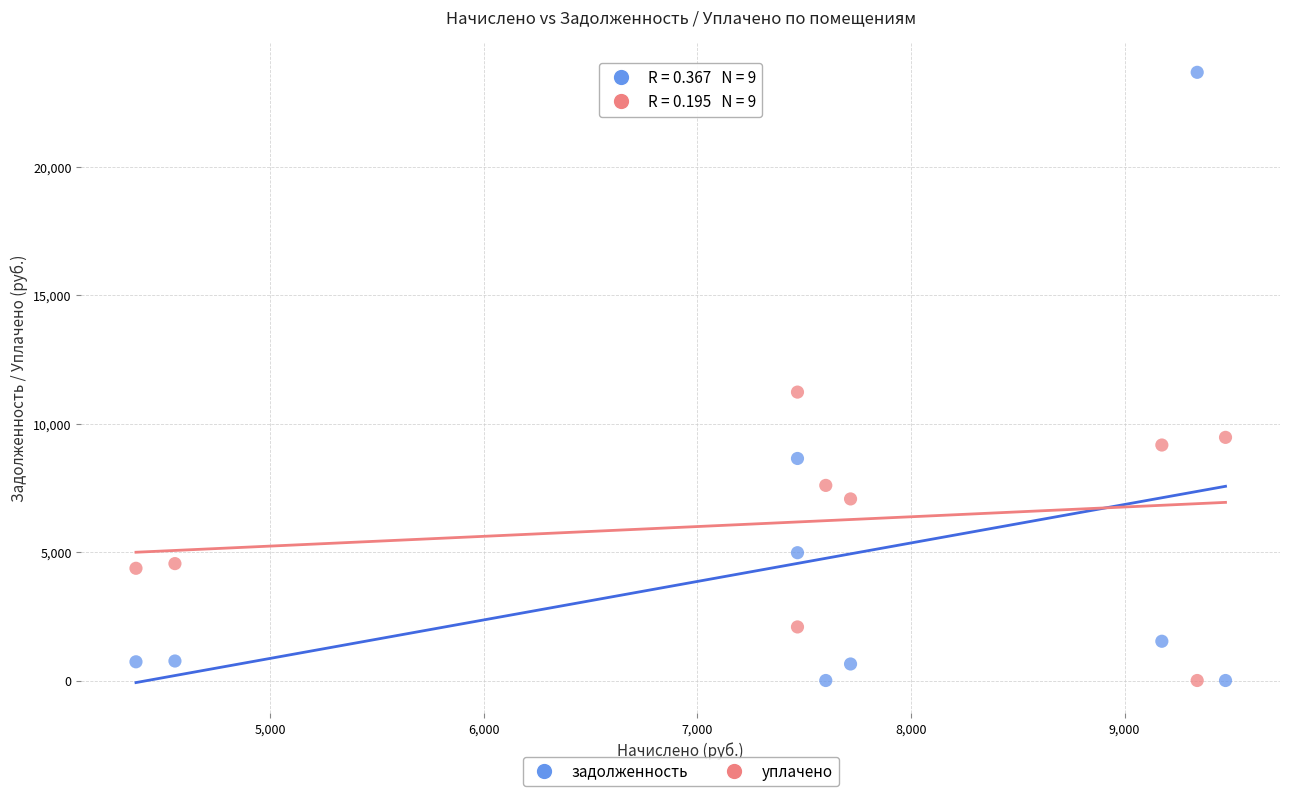

Across all series, what Y value is closest to 11847?

11235.9